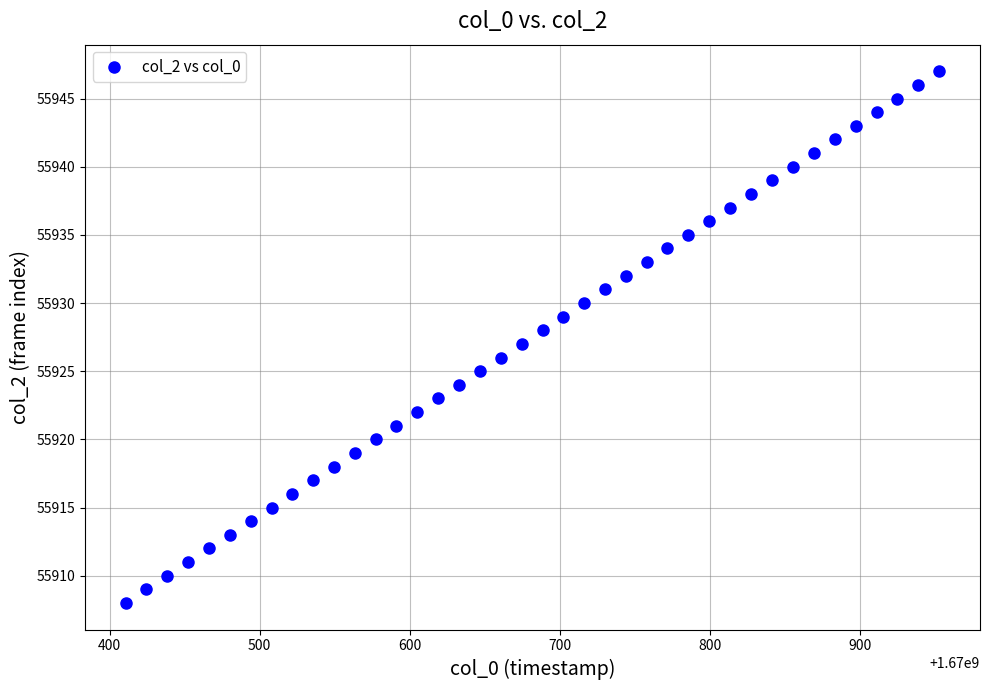

What is the range of Y values (max minus min)?

39